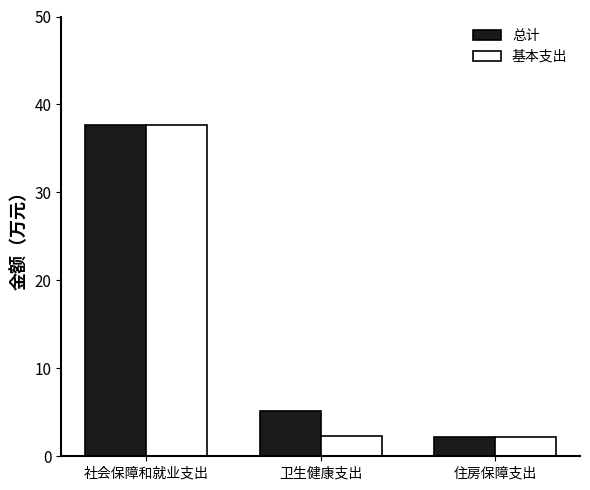

What is the sum of the 总计 values at 卫生健康支出 and 社会保障和就业支出?

42.9